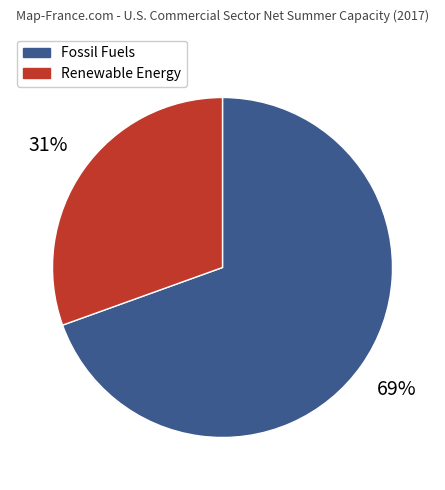

True or false: Fossil Fuels accounts for 69% of the total.

True